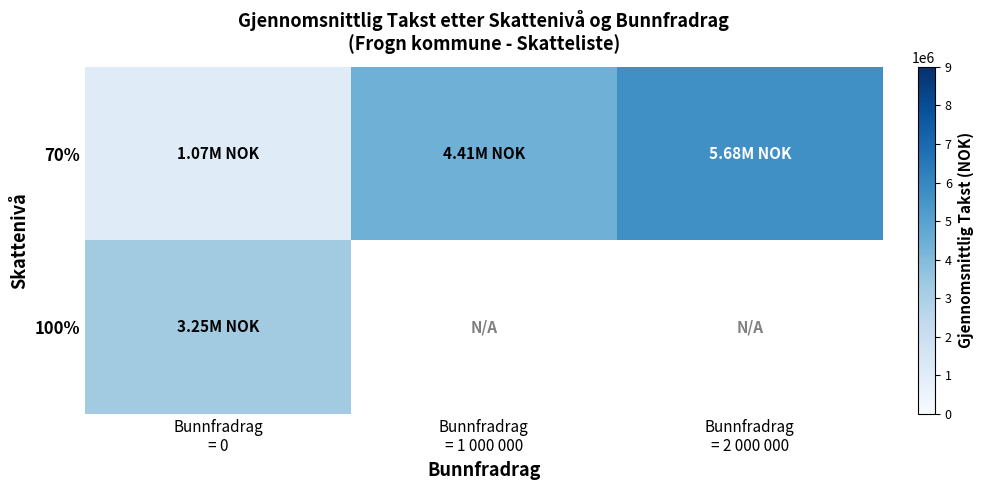

Which series has the largest total across all categories?

70%